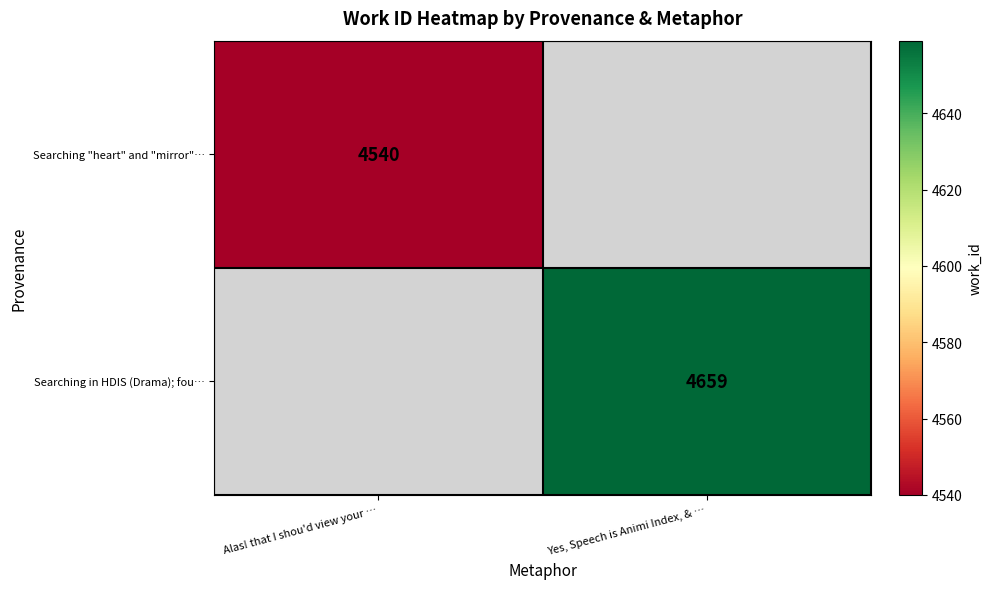

The Searching "heart" and "mirror"… series shows 4540 at Alas! that I shou'd view your …. True or false?

True